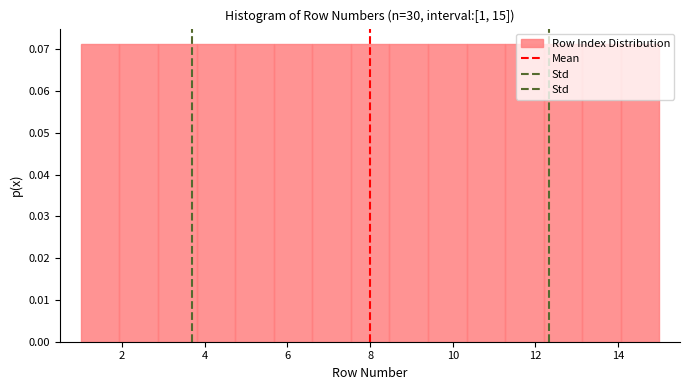

Reading left to right, transcribe this chart: for each bar, give the range it covers on the x-axis and its height. Neither the bar edges nor the heights are printed on the chart, so give them approximately, as read against the axes.

1.0 to 2.0: 0.071
2.0 to 2.8: 0.071
2.8 to 3.8: 0.071
3.8 to 4.8: 0.071
4.8 to 5.6: 0.071
5.6 to 6.6: 0.071
6.6 to 7.6: 0.071
7.6 to 8.4: 0.071
8.4 to 9.4: 0.071
9.4 to 10.4: 0.071
10.4 to 11.2: 0.071
11.2 to 12.2: 0.071
12.2 to 13.2: 0.071
13.2 to 14.0: 0.071
14.0 to 15.0: 0.071